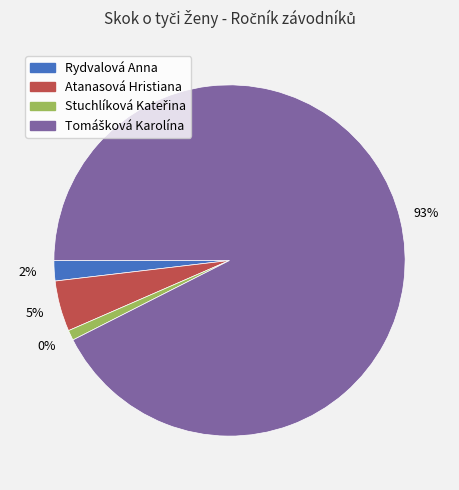

How many segments does this pie chart have?

4